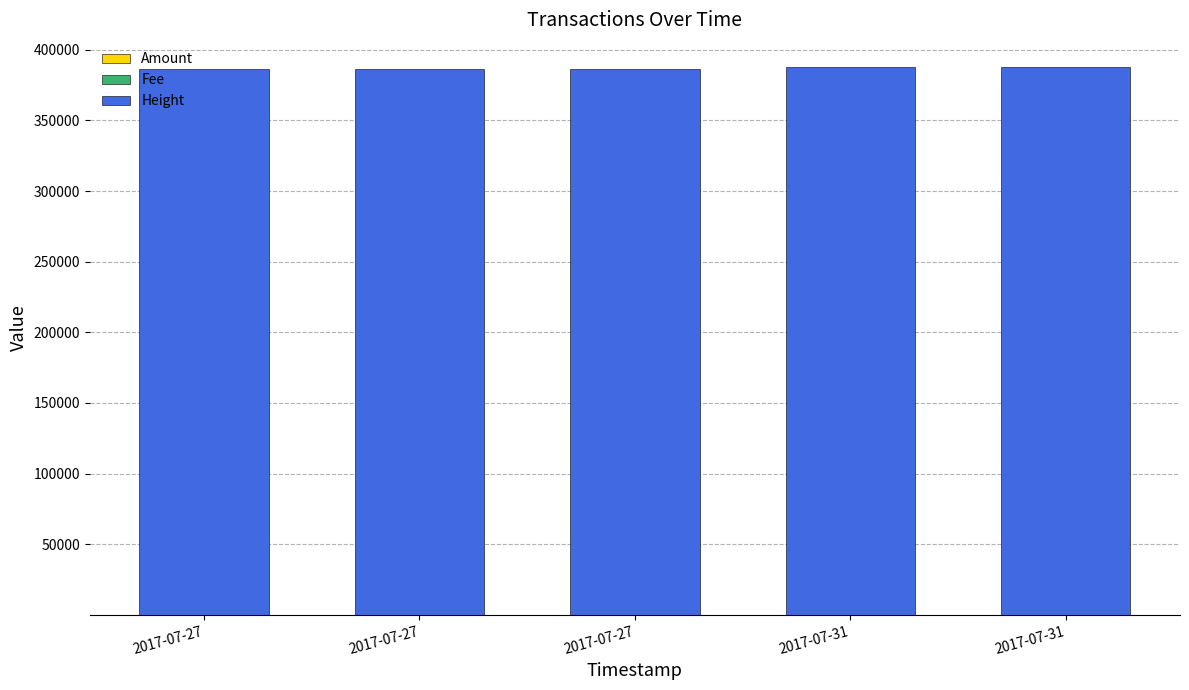

Count the number of data series in this chart.

3